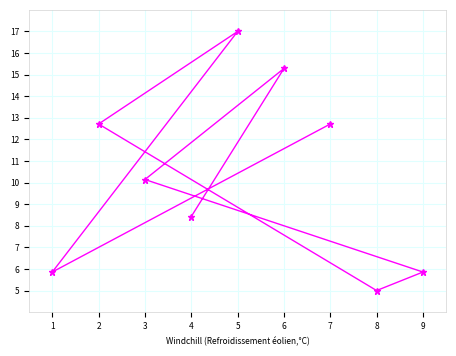

What is the change in value from 1 to 3?

+4.3